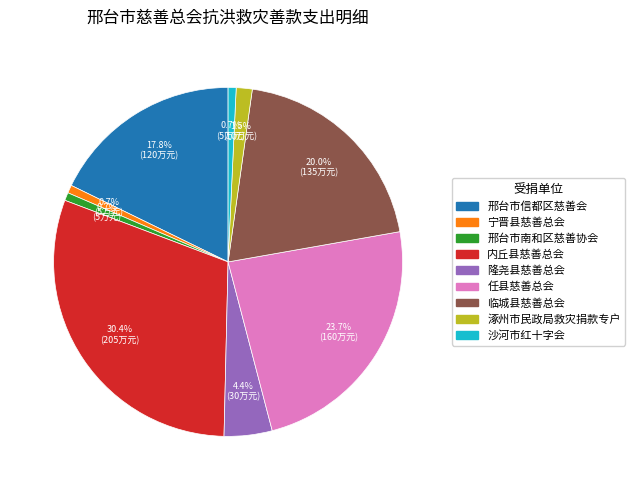

Is the sum of 隆尧县慈善总会 and 任县慈善总会 greater than half?

No